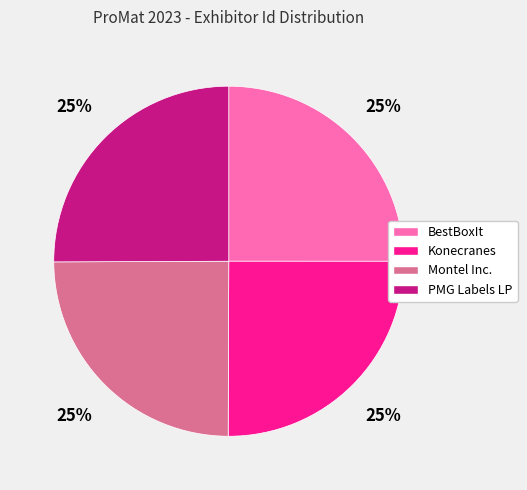

To the nearest percent, what portion does BestBoxIt represent?

25%